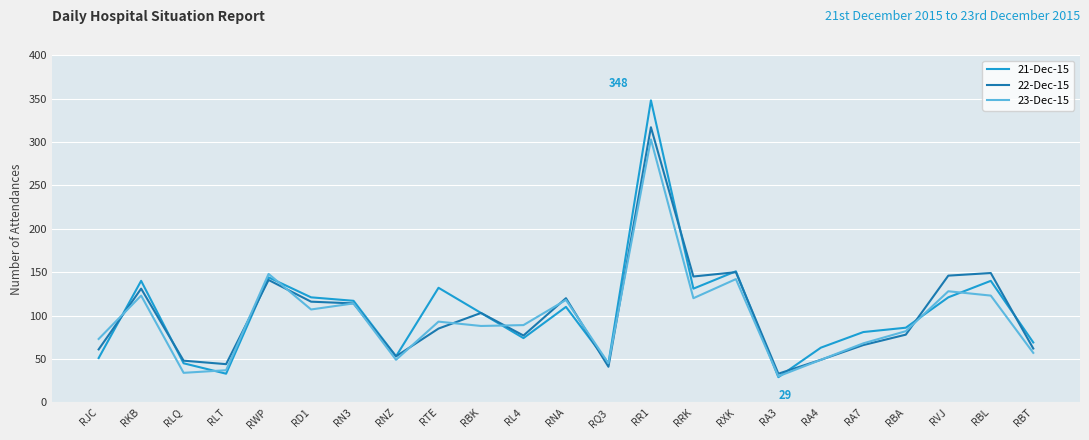

Which series has the widest spread of values?

21-Dec-15